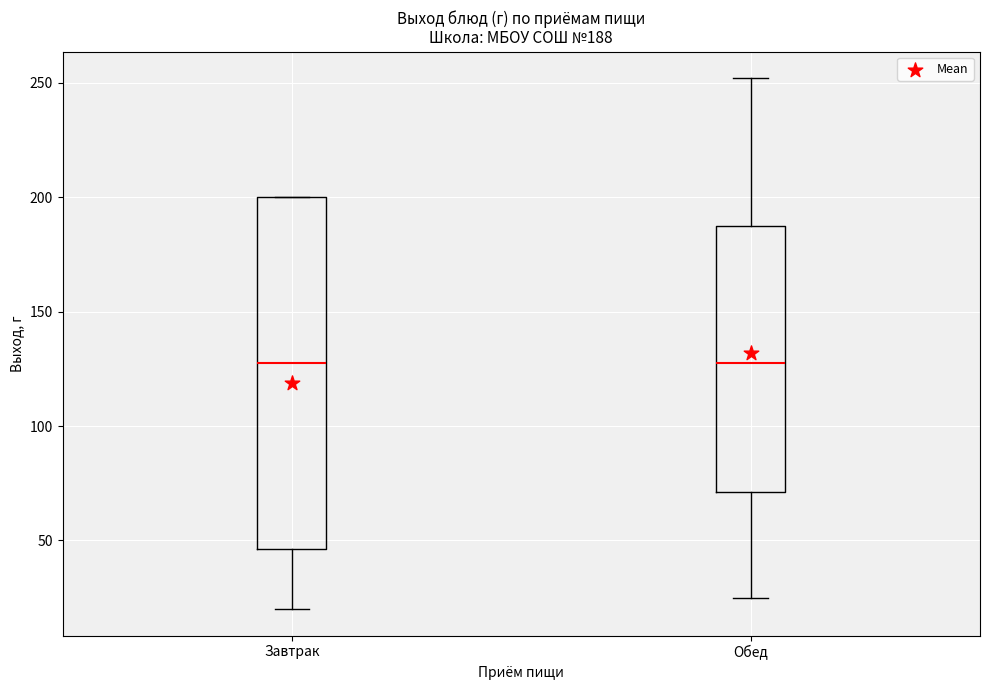

Comparing the boxes themselves (not the whiskers), which one is the tallest?

Завтрак